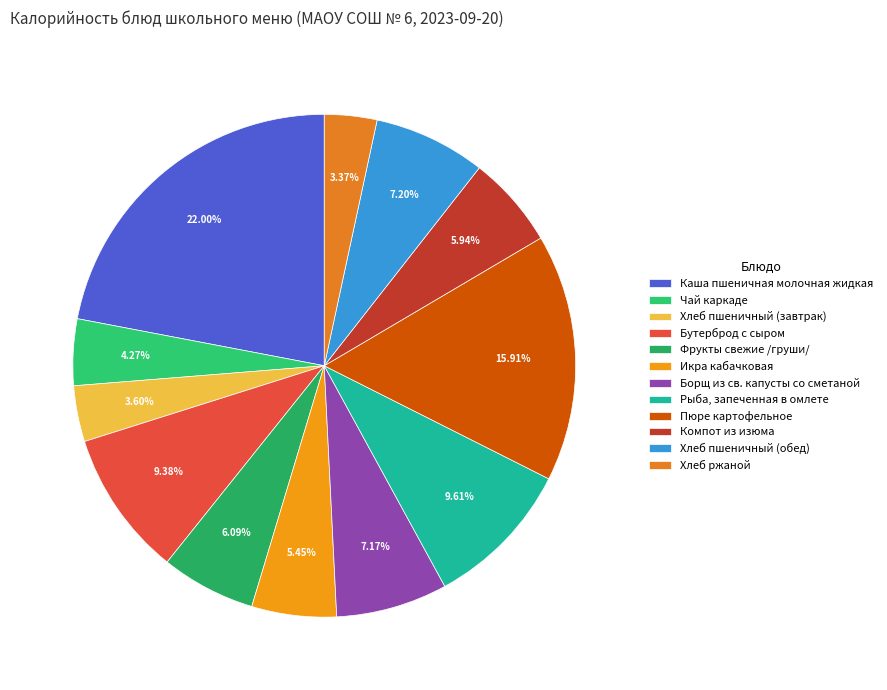

To the nearest percent, what portion does Чай каркаде represent?

4%